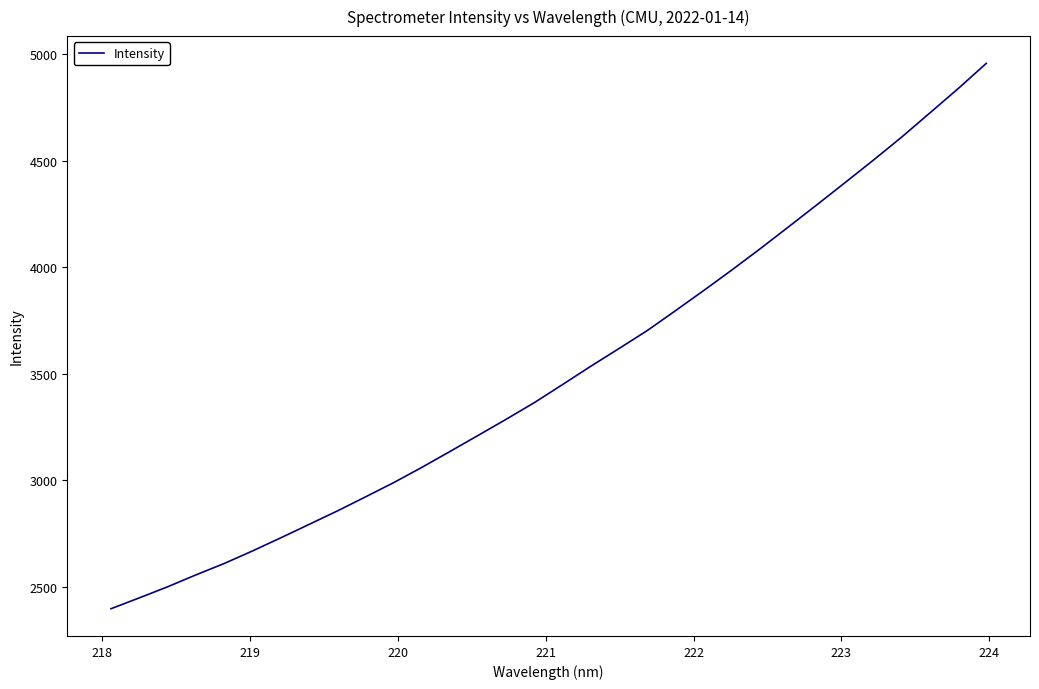

What is the minimum value shown in the chart?

2398.2